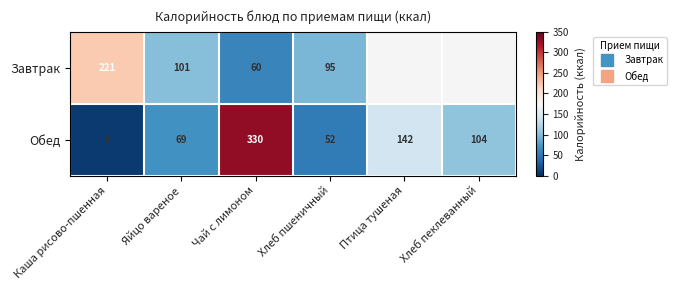

Rank the series by their maximum value, from lowest to highest.

Завтрак, Обед